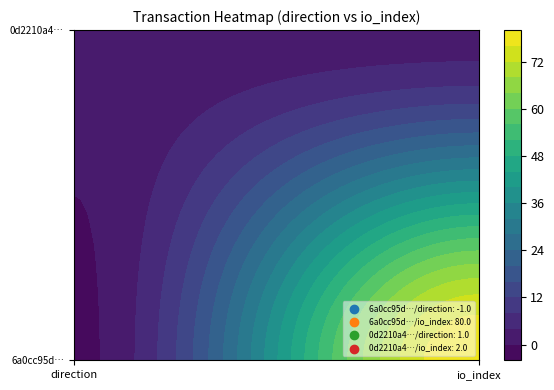

What is the maximum value for 6a0cc95d3135985ba0eaf8bfc122f8d854e37a8?

80